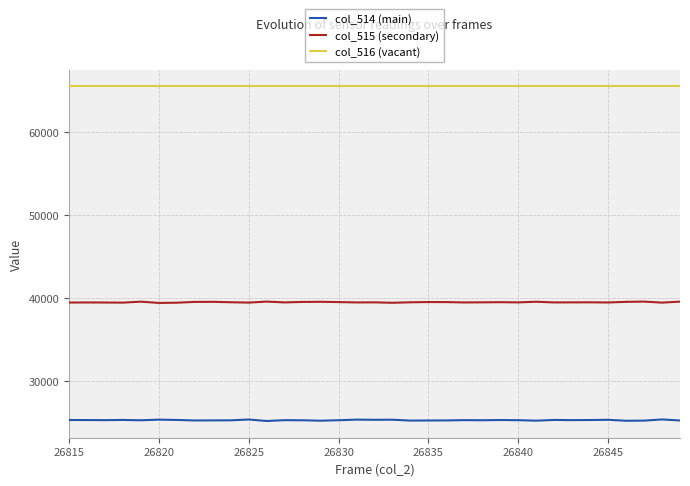

Which series has the largest total across all categories?

col_516 (vacant)